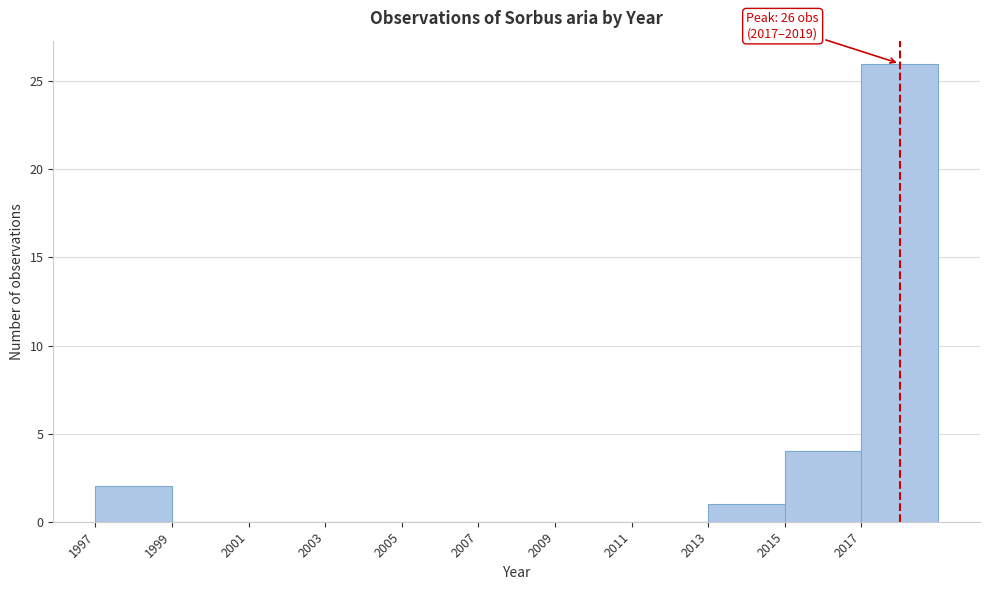

Over which range of the x-axis is the bar tallest?

2017 to 2019